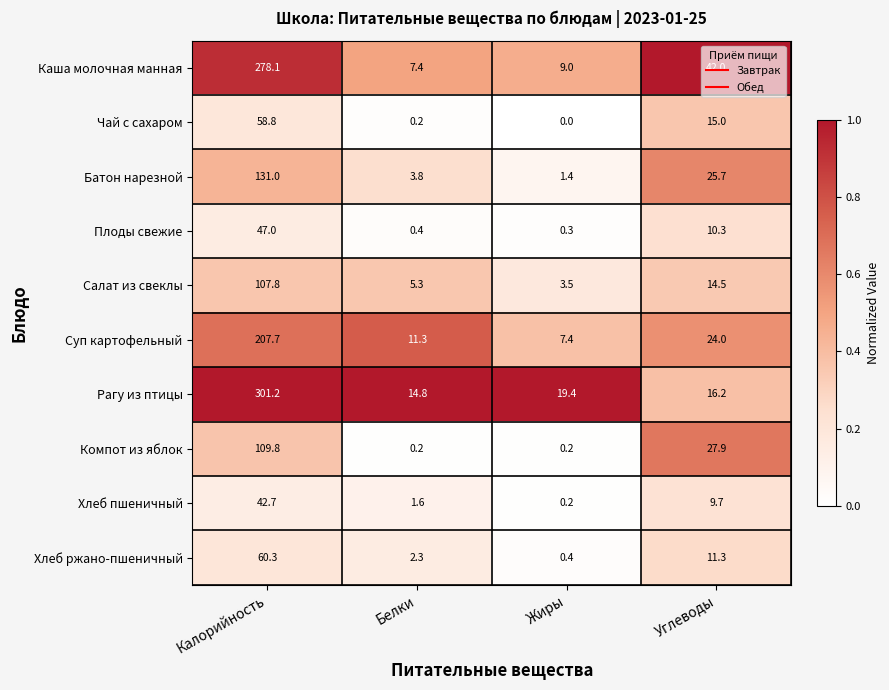

List the labels in order of Каша молочная манная value, largest first.

Калорийность, Углеводы, Жиры, Белки